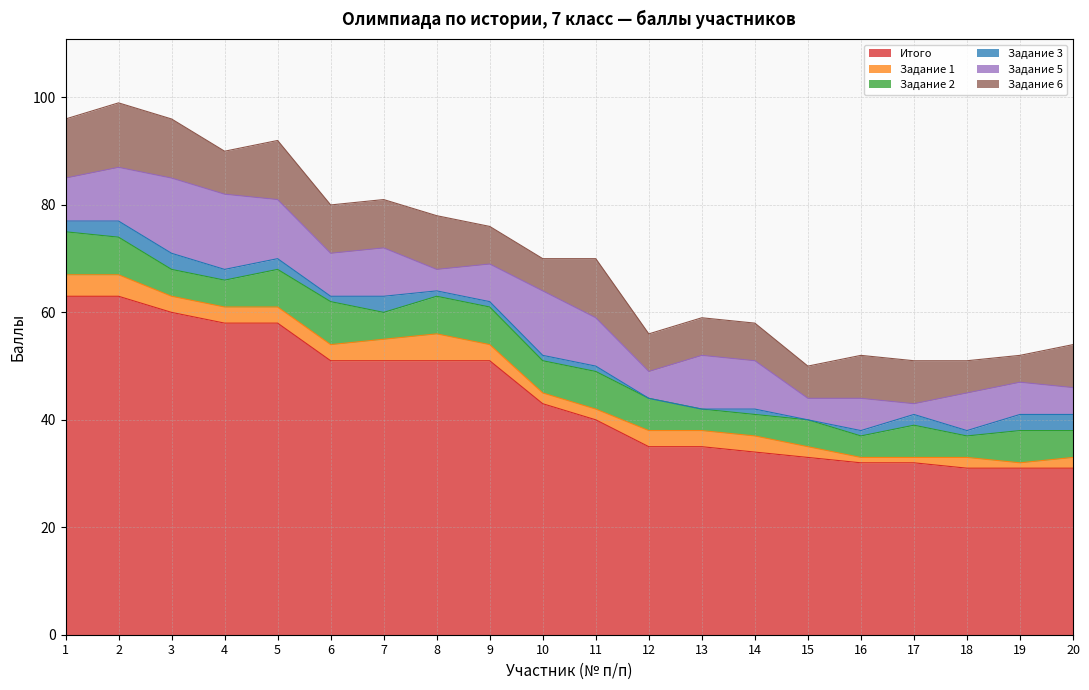

What are all the series names shown in the legend?

Итого, Задание 1, Задание 2, Задание 3, Задание 5, Задание 6